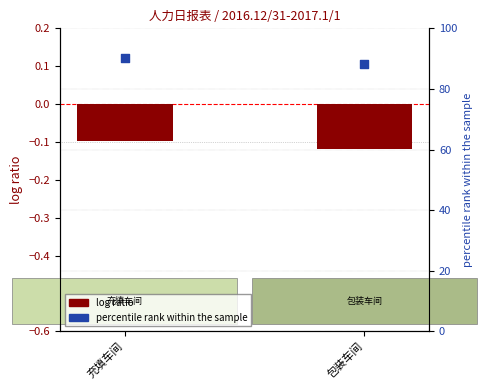

Which series contains the lowest Y value?

log ratio